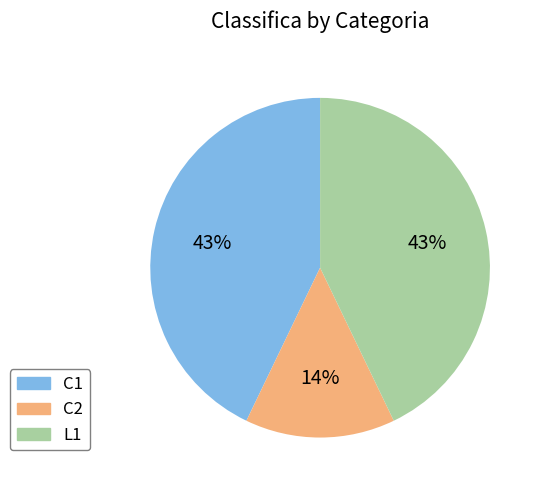

To the nearest percent, what is the difference between the C2 and L1 slice percentages?

29%